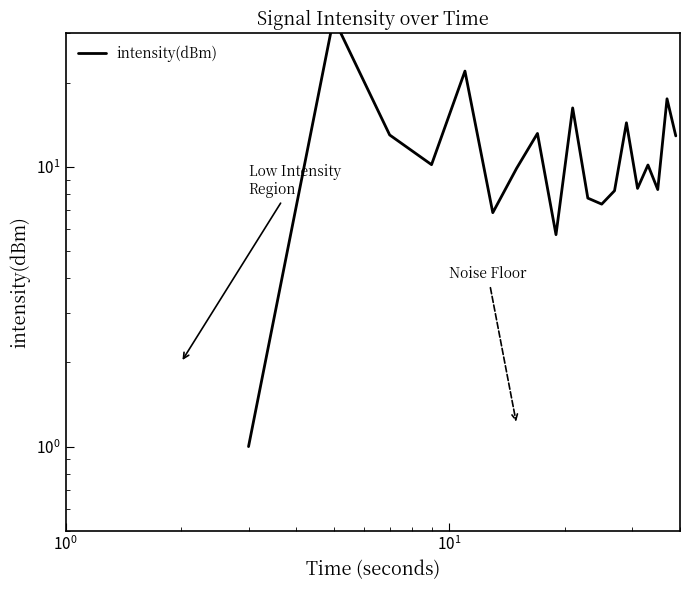

What is the sum of all values?

227.0